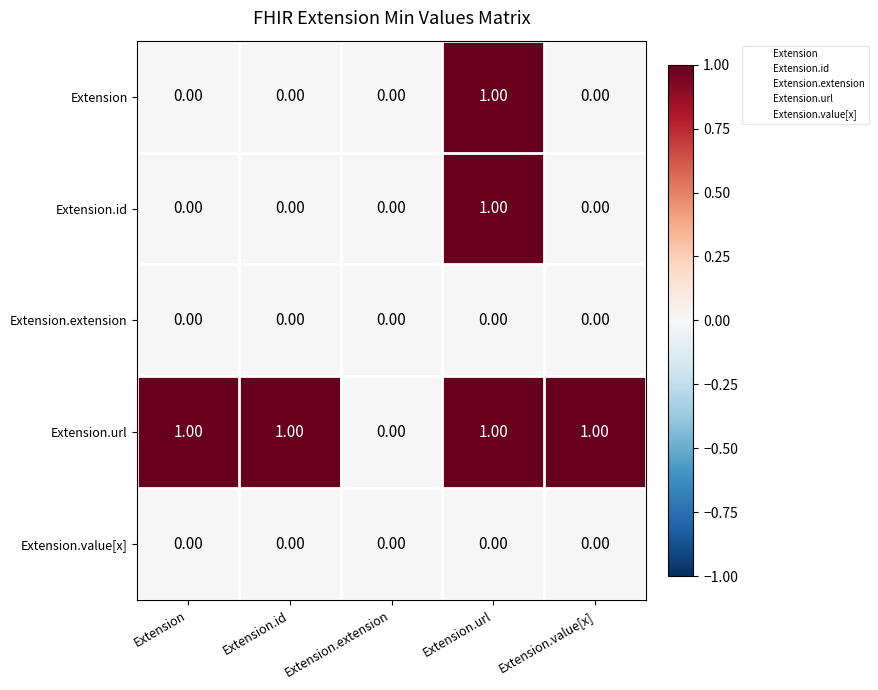

Is the value of Extension.url at Extension greater than the value of Extension at Extension.extension?

Yes